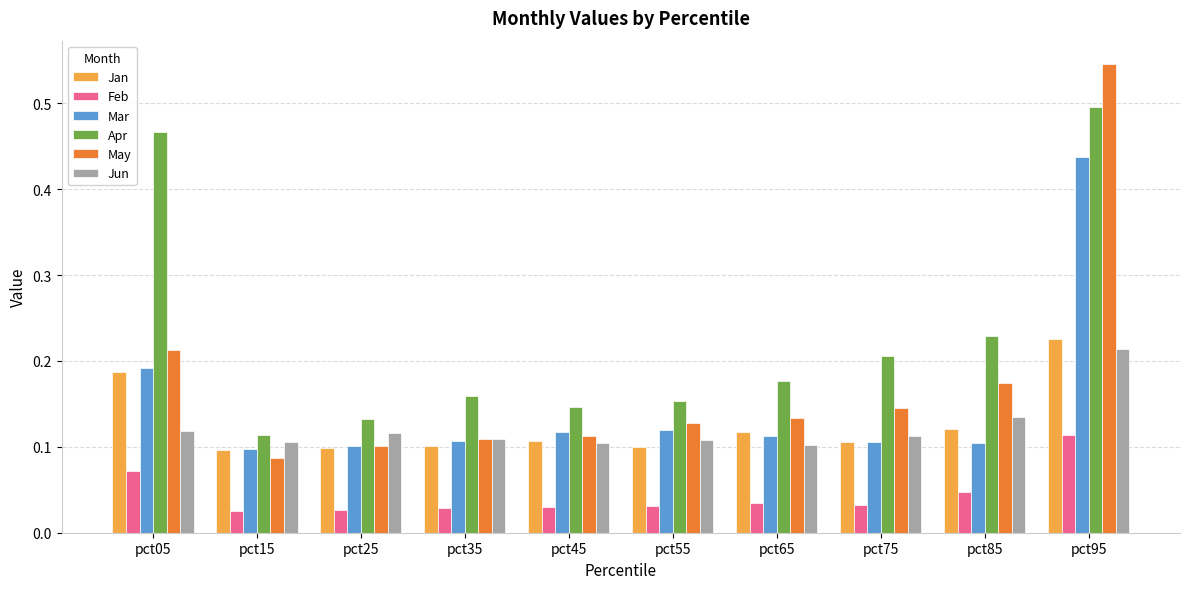

Which category has the highest value across all series?

pct95